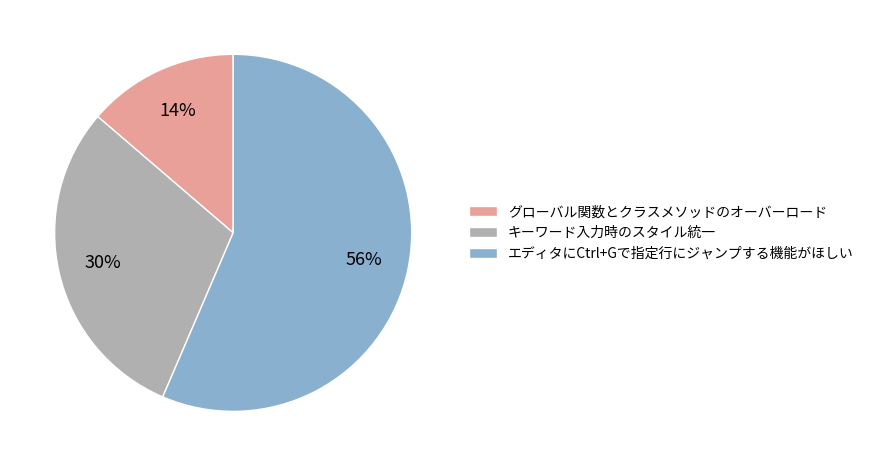

Do エディタにCtrl+Gで指定行にジャンプする機能がほしい and グローバル関数とクラスメソッドのオーバーロード together represent more than half of the pie?

Yes